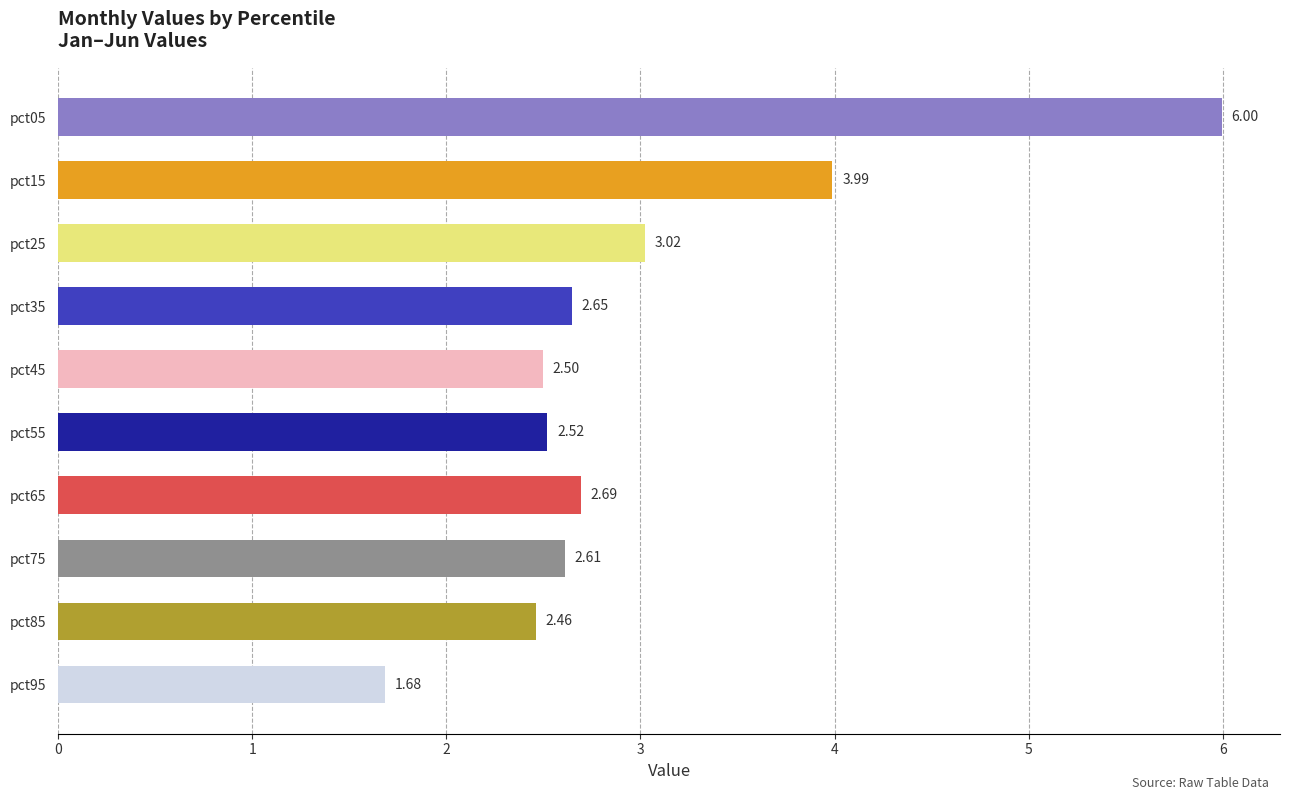

What is the difference between the maximum and second lowest values?

3.5